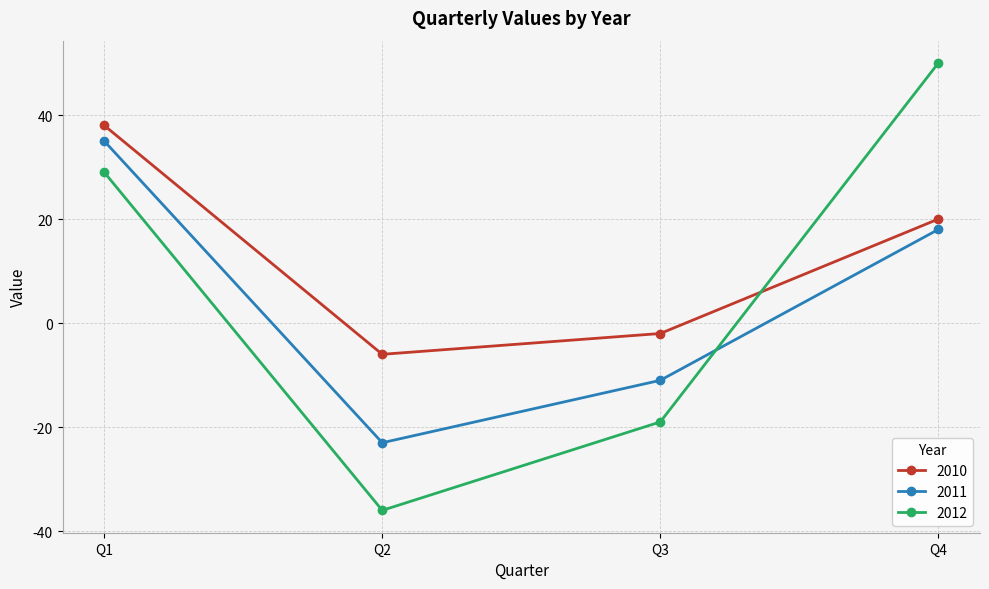

How many intersections are there between 2010 and 2012?

1